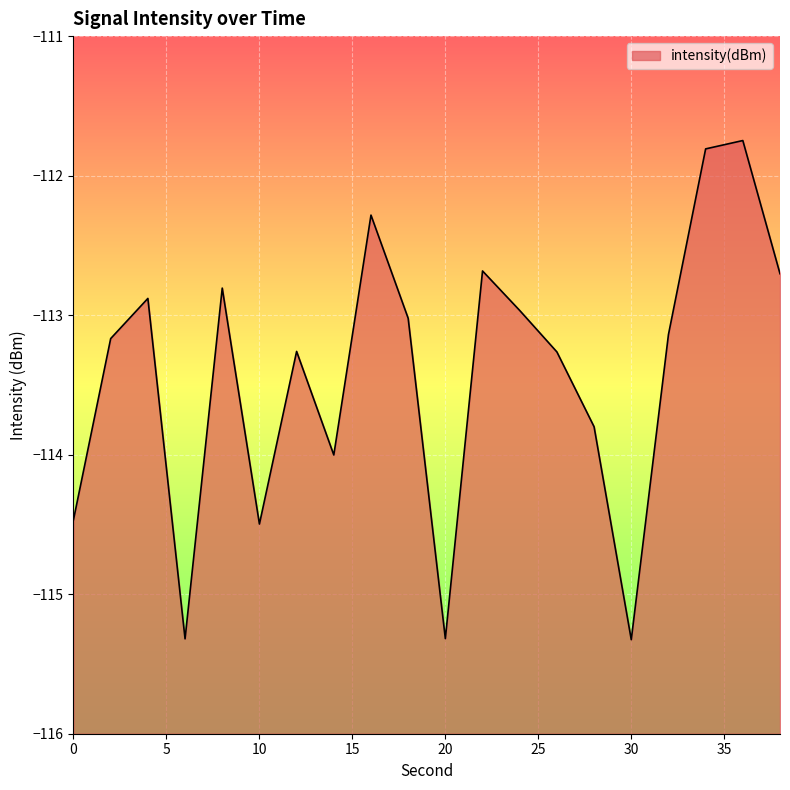

What is the sum of the values at 34 and 24?

-224.8